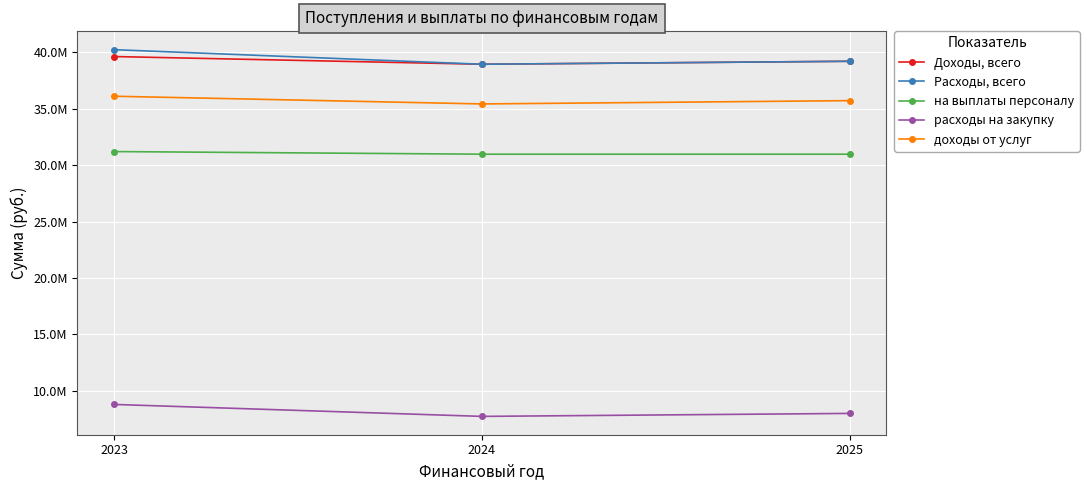

What are all the series names shown in the legend?

Доходы, всего, Расходы, всего, на выплаты персоналу, расходы на закупку, доходы от услуг